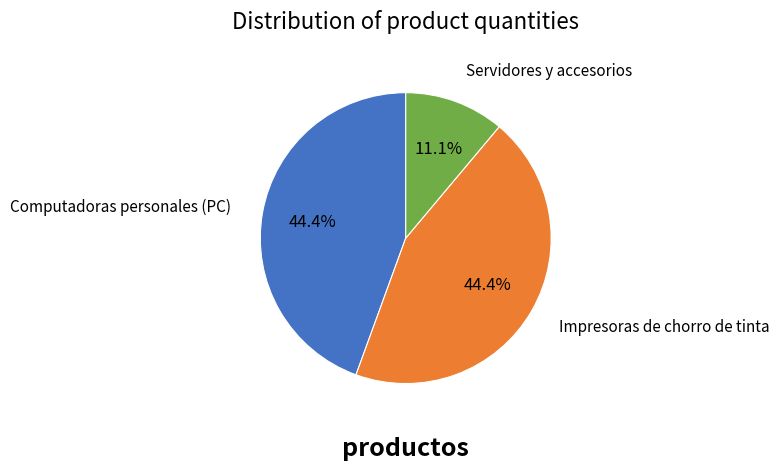

What percentage is NOT represented by Impresoras de chorro de tinta?

55.6%